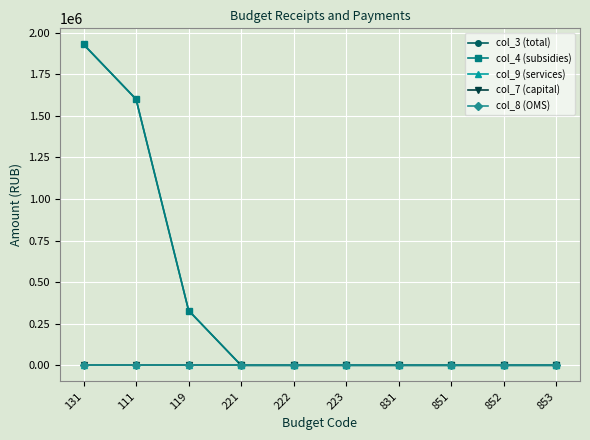

How many lines are shown in the chart?

5